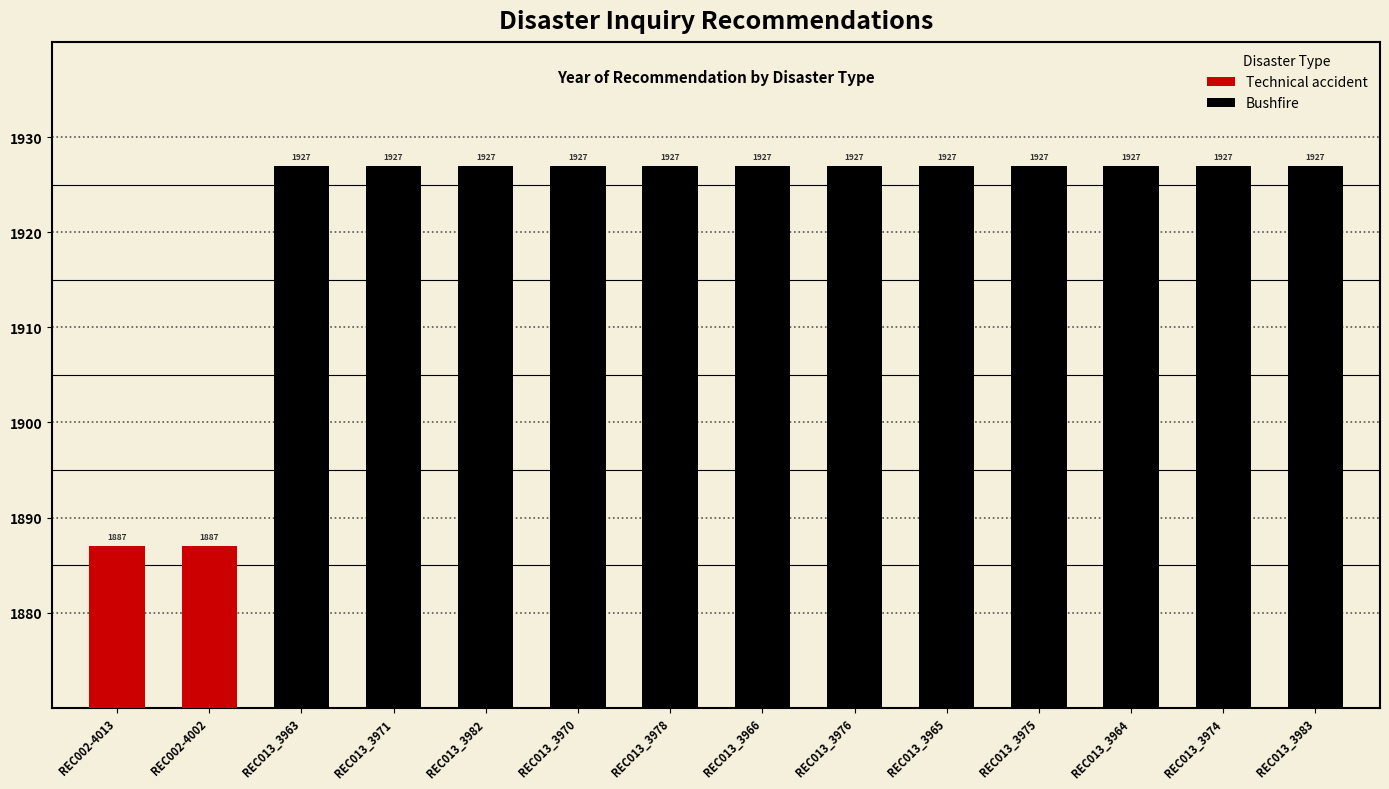

What position from the right is REC013_3974?

2